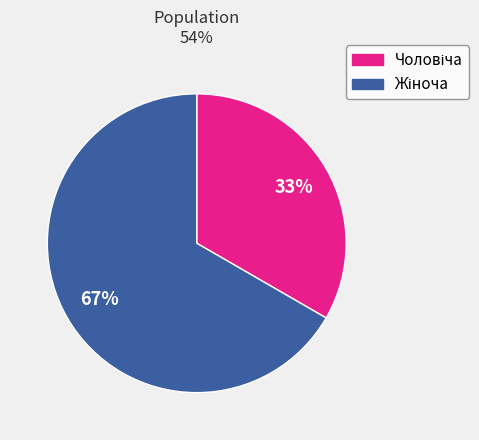

To the nearest percent, what is the average slice percentage?

50%